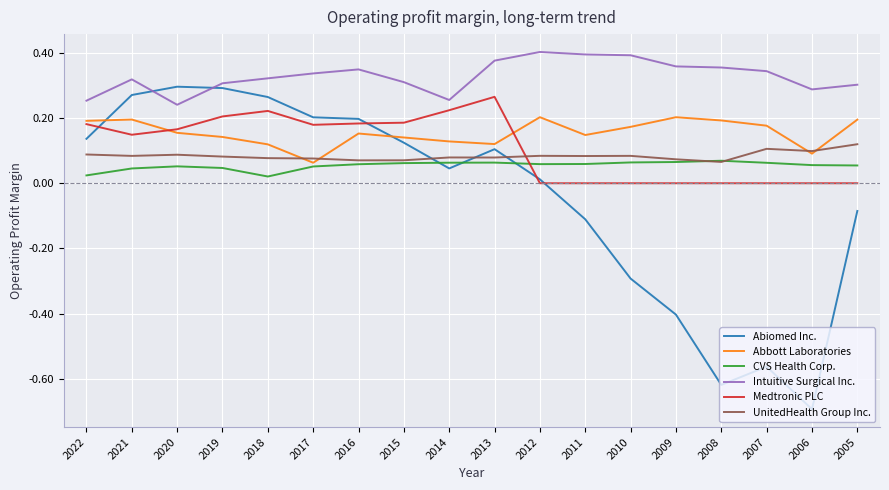

True or false: Abiomed Inc. has more than 1 interior local peaks.

True